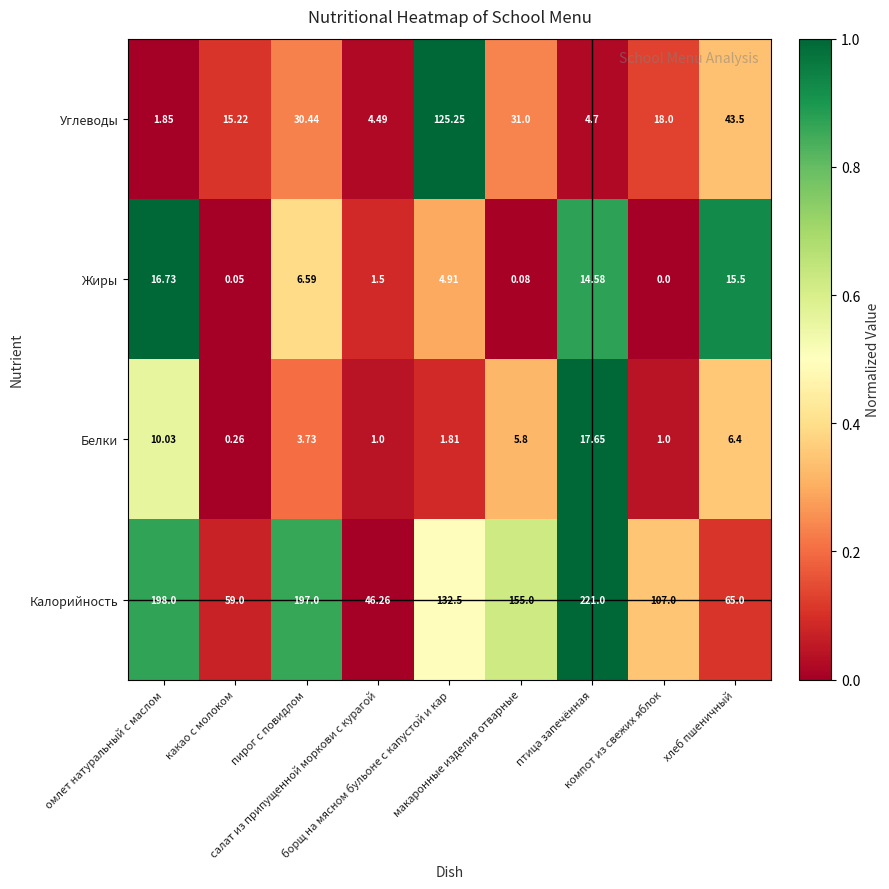

How many categories are shown in the chart?

9